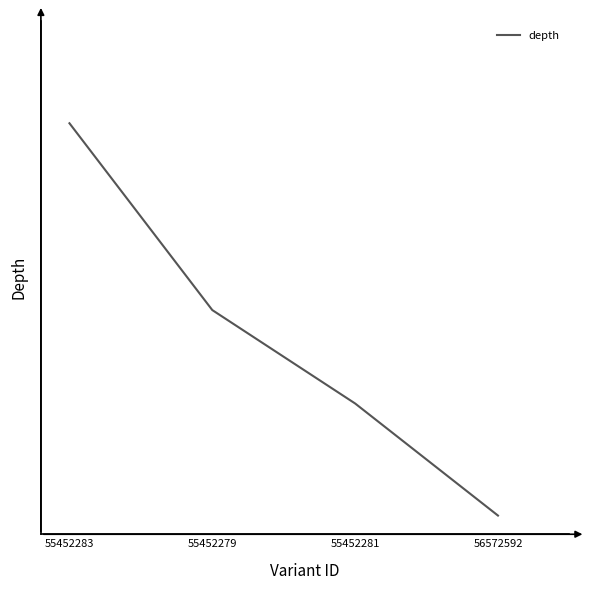

Rank the categories by value from highest to lowest.

55452283, 55452279, 55452281, 56572592